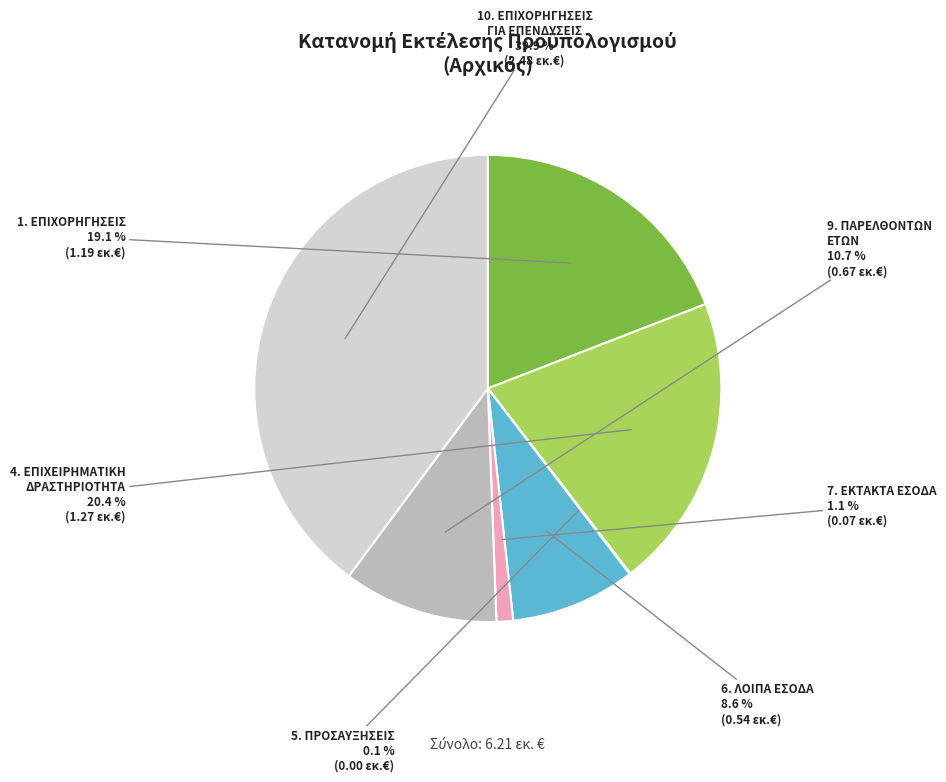

Does any single category account for the majority?

No